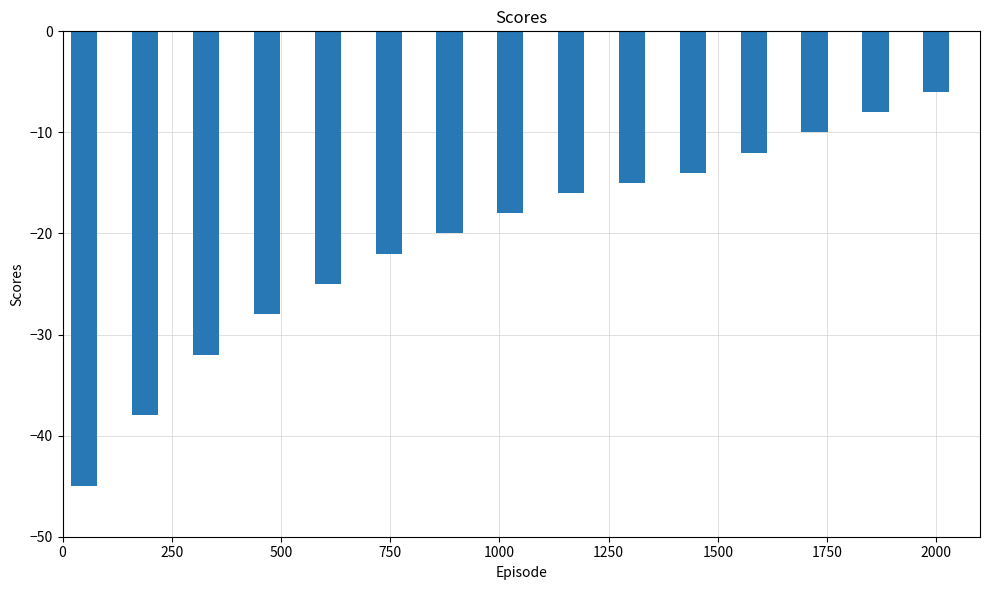

What is the greatest value displayed?

-6